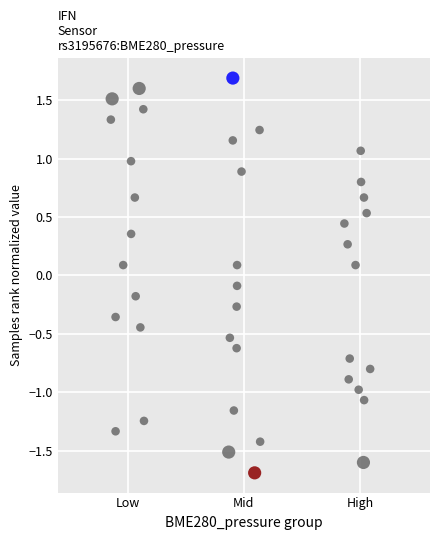

What is the range of Y values (max minus min)?

3.4